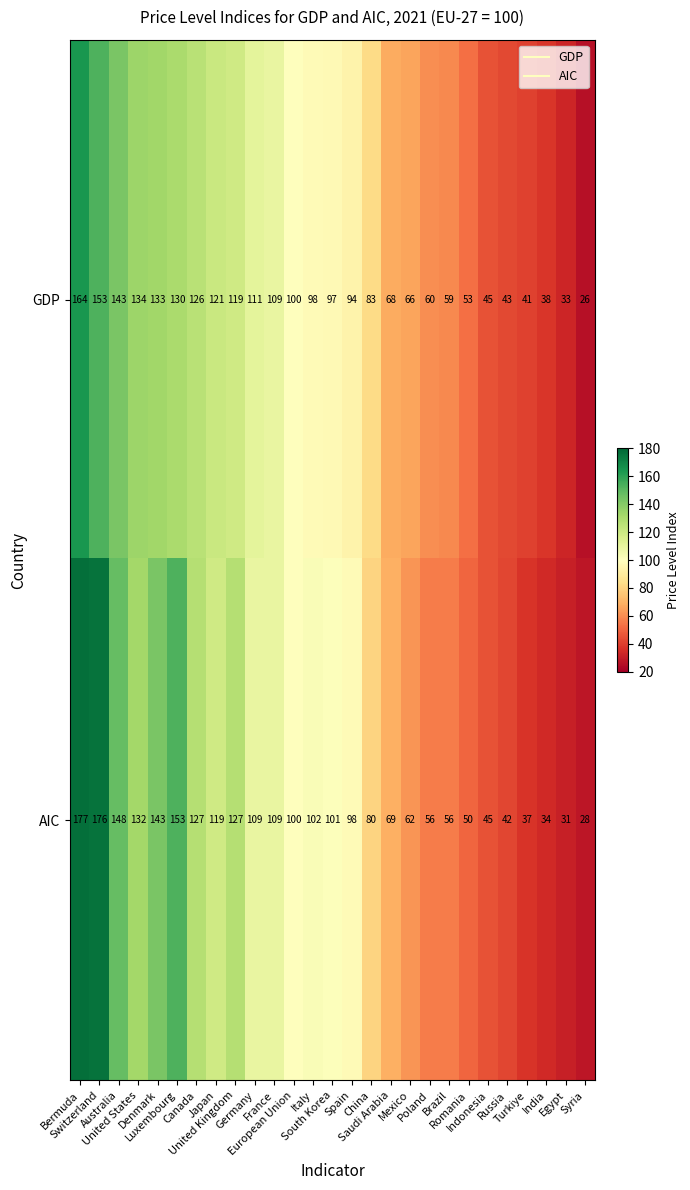

At which category is the sum across all series the highest?

Bermuda